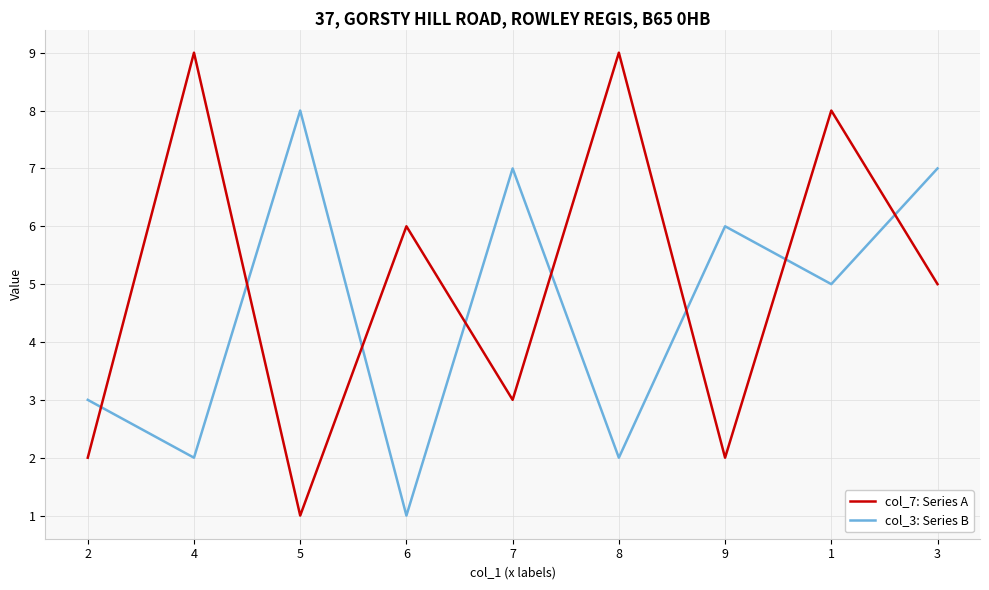

What value does the col_7: Series A series have at 1?

8